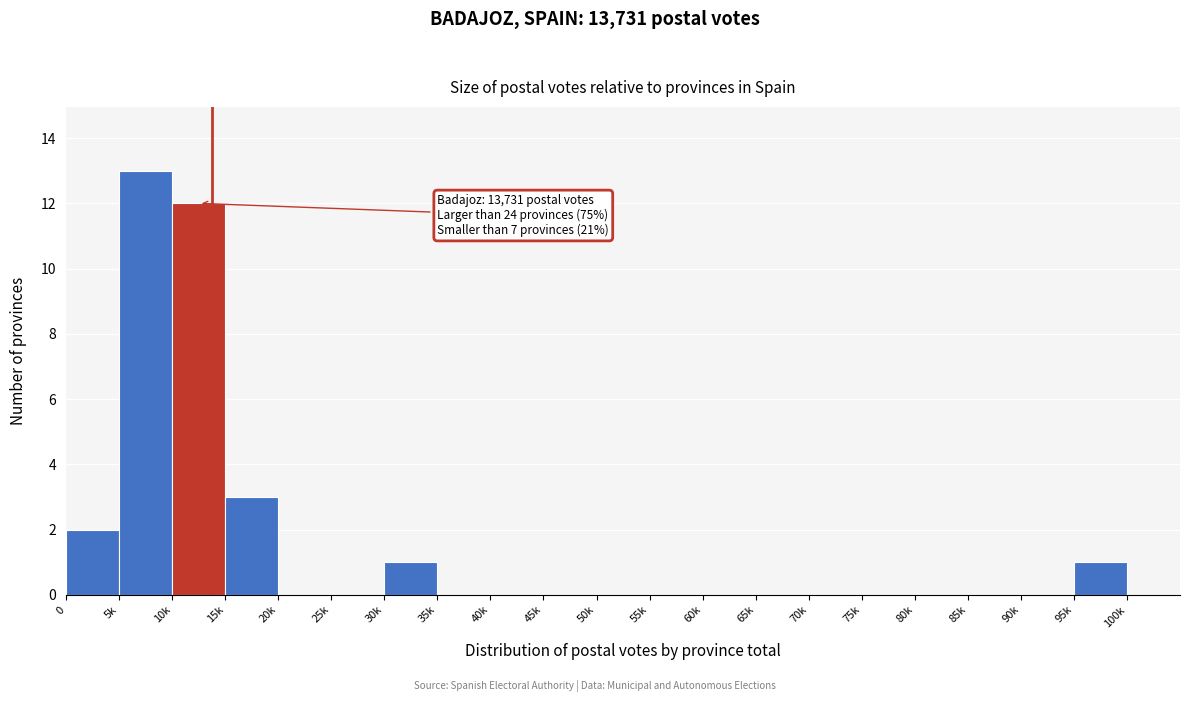

Reading left to right, transcribe all the data shown in this chart.

0=2	5k=13	10k=12	15k=3	20k=0	25k=0	30k=1	35k=0	40k=0	45k=0	50k=0	55k=0	60k=0	65k=0	70k=0	75k=0	80k=0	85k=0	90k=0	95k=1